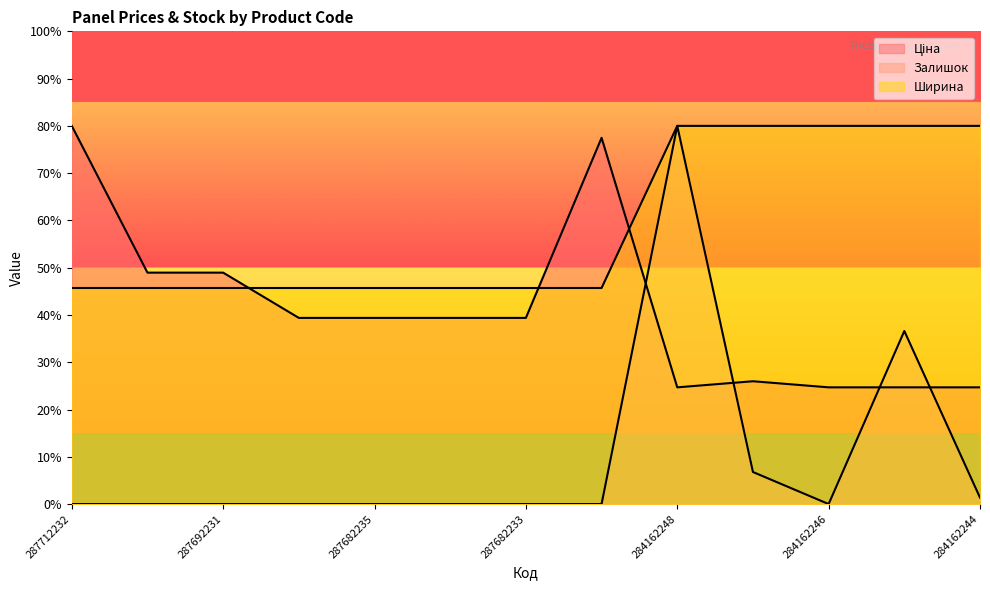

Reading right to left, extract all data points from this chart.

Ціна: 284162244=8641.5	284162245=8641.5	284162246=8641.5	285101569=9092.6	284162248=8641.5	287702232=27115.9	287682233=13782.5	287682234=13782.5	287682235=13782.5	287682236=13782.5	287692231=17134.1	287692233=17134.1	287712232=28000.0
Залишок: 284162244=474.6	284162245=12813.6	284162246=0.0	285101569=2372.9	284162248=28000.0	287702232=0.0	287682233=0.0	287682234=0.0	287682235=0.0	287682236=0.0	287692231=0.0	287692233=0.0	287712232=0.0
Ширина: 284162244=28000.0	284162245=28000.0	284162246=28000.0	285101569=28000.0	284162248=28000.0	287702232=15996.7	287682233=15996.7	287682234=15996.7	287682235=15996.7	287682236=15996.7	287692231=15996.7	287692233=15996.7	287712232=15996.7